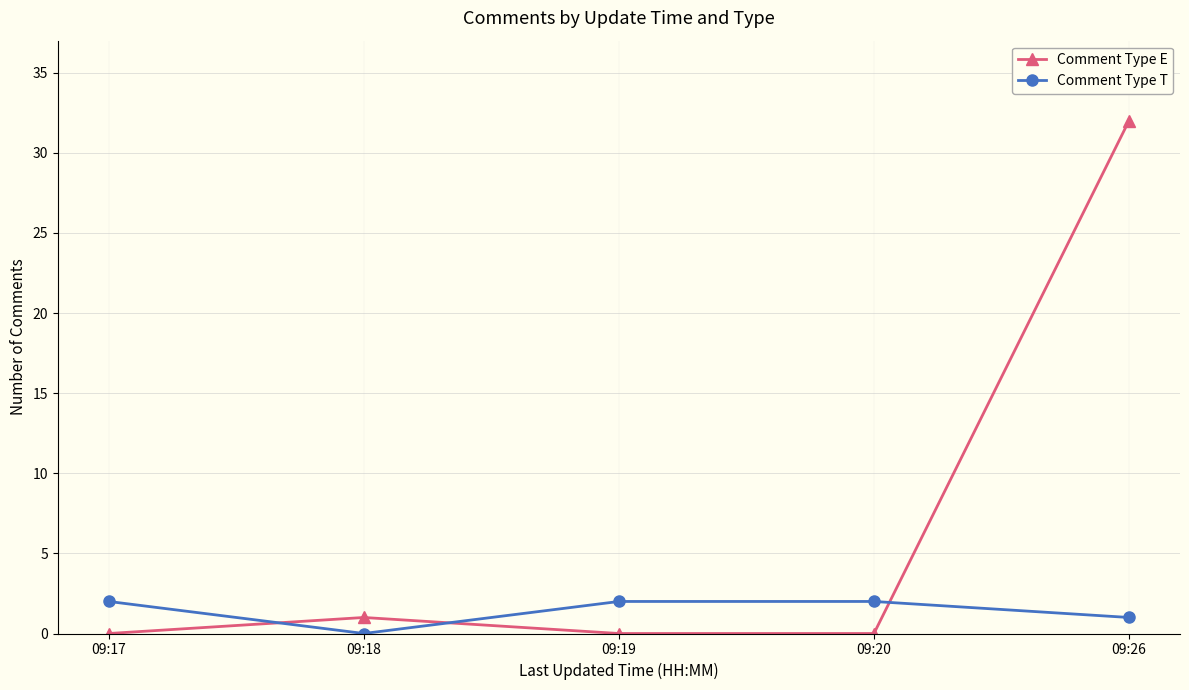

Which series has the largest range (max minus min)?

Comment Type E